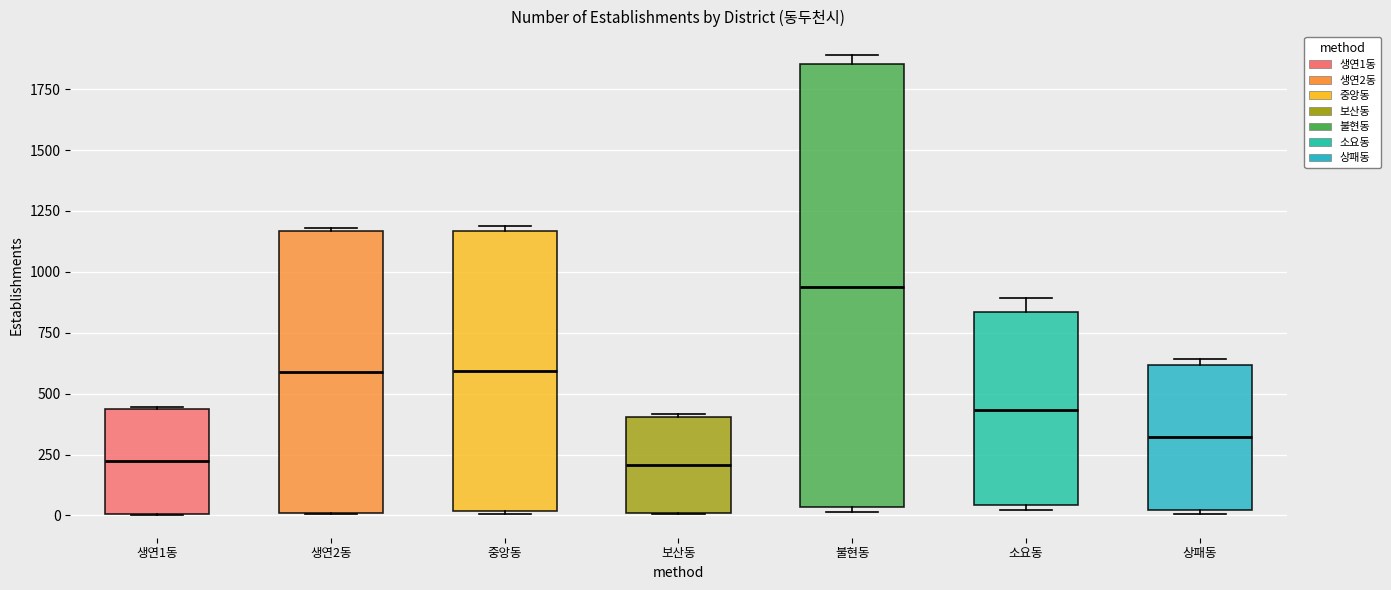

Which box is the tallest, from its lower edge to its upper edge?

불현동